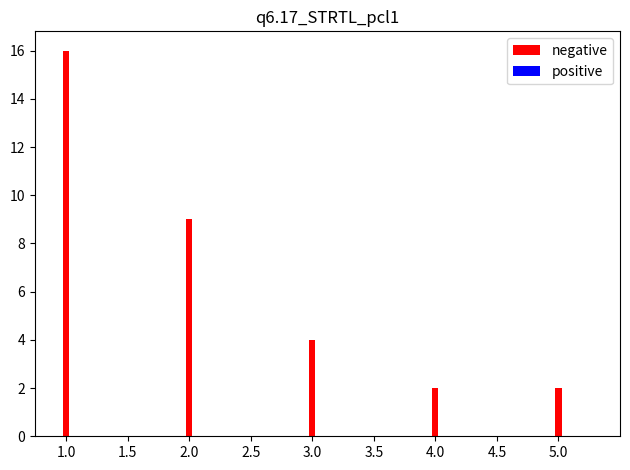

Reading left to right, what are all the values shown in this chart?

16	9	4	2	2